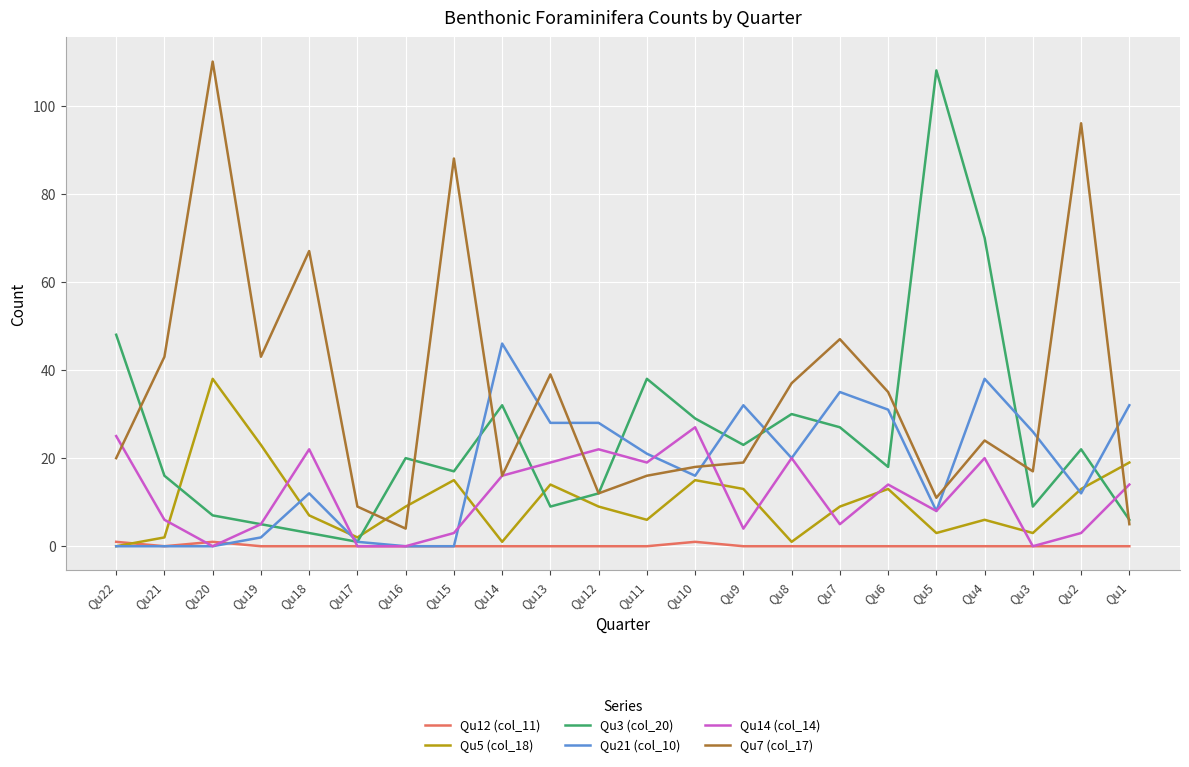

True or false: Qu7 (col_17) and Qu12 (col_11) cross at least once.

False